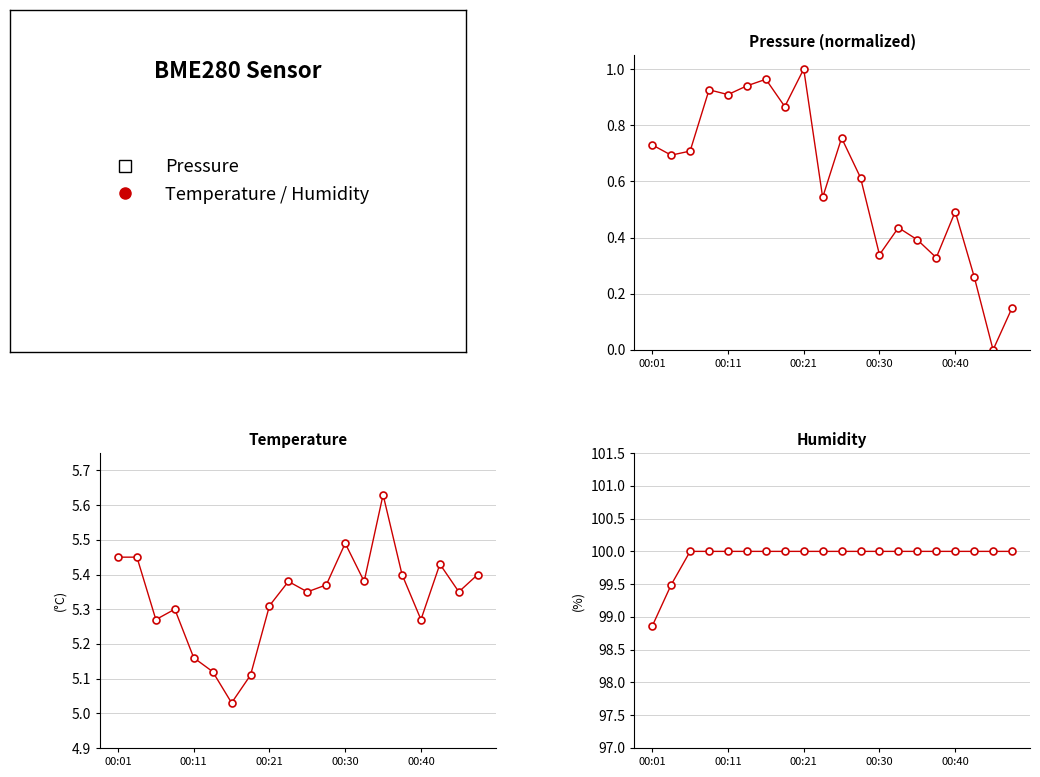

True or false: pressure_norm and humidity cross at least once.

False